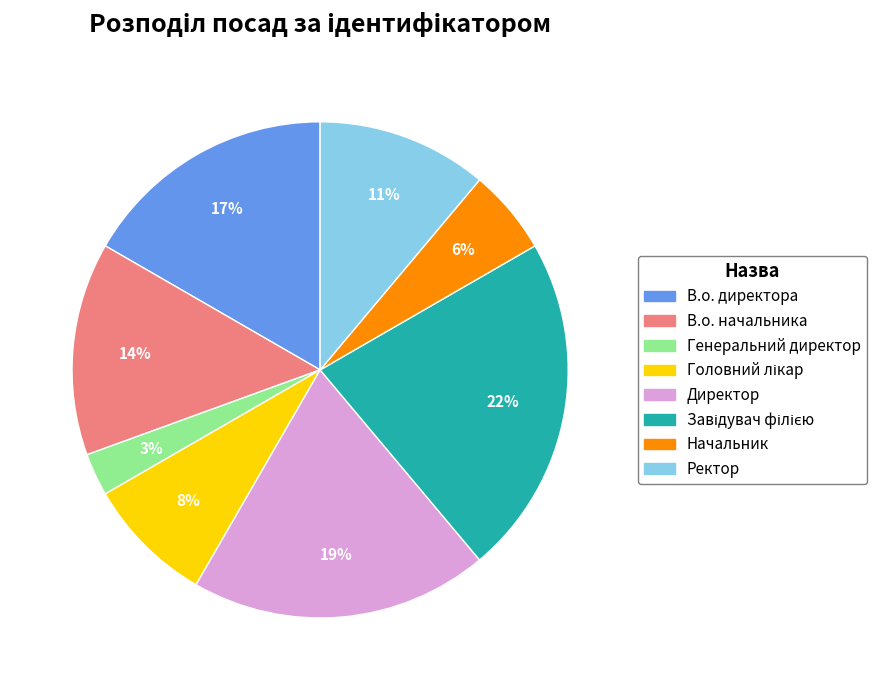

Approximately how many times larger is the value at Начальник compared to Генеральний директор?

2.0